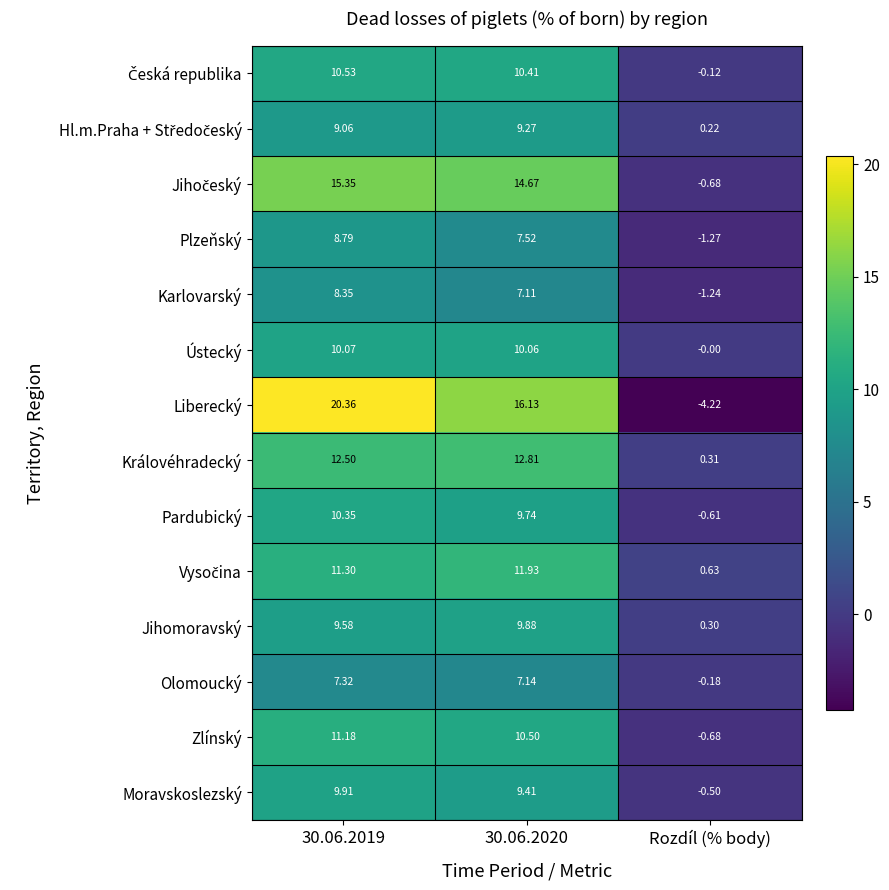

Which series has the largest total across all categories?

Liberecký